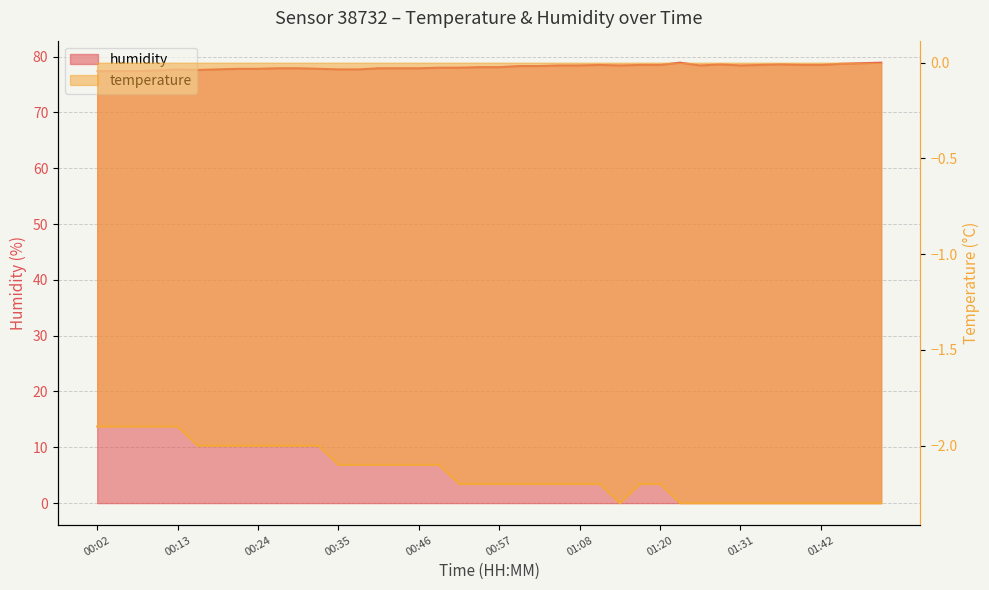

Where is the first local minimum for temperature?

01:14